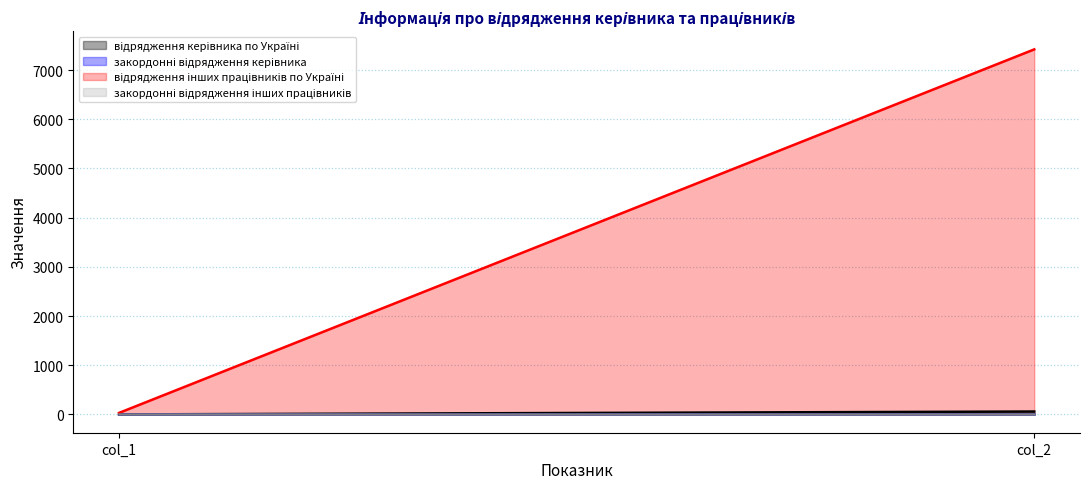

What is the spread (max minus min) of values at col_1?

32